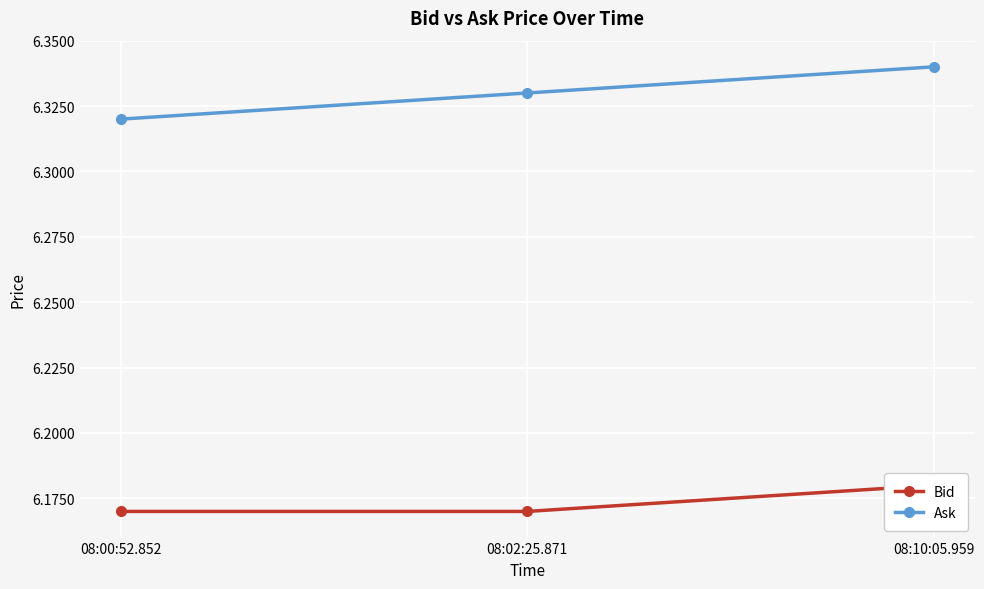

Which series has the widest spread of values?

Ask